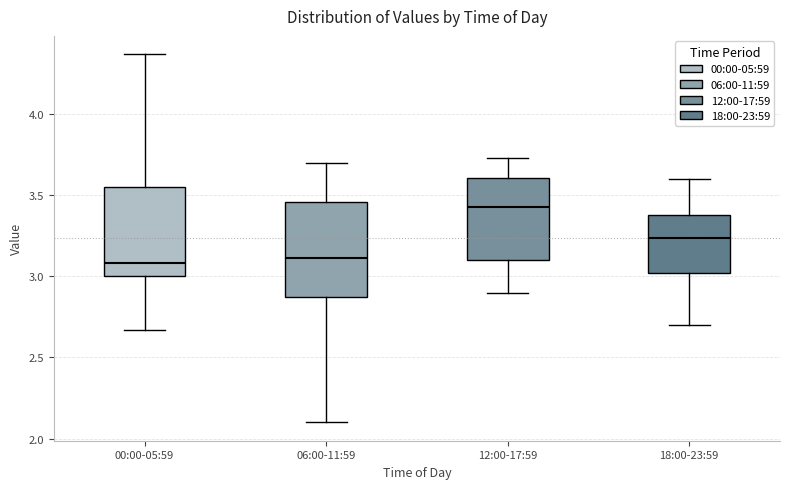

Which box's median line is the highest?

12:00-17:59